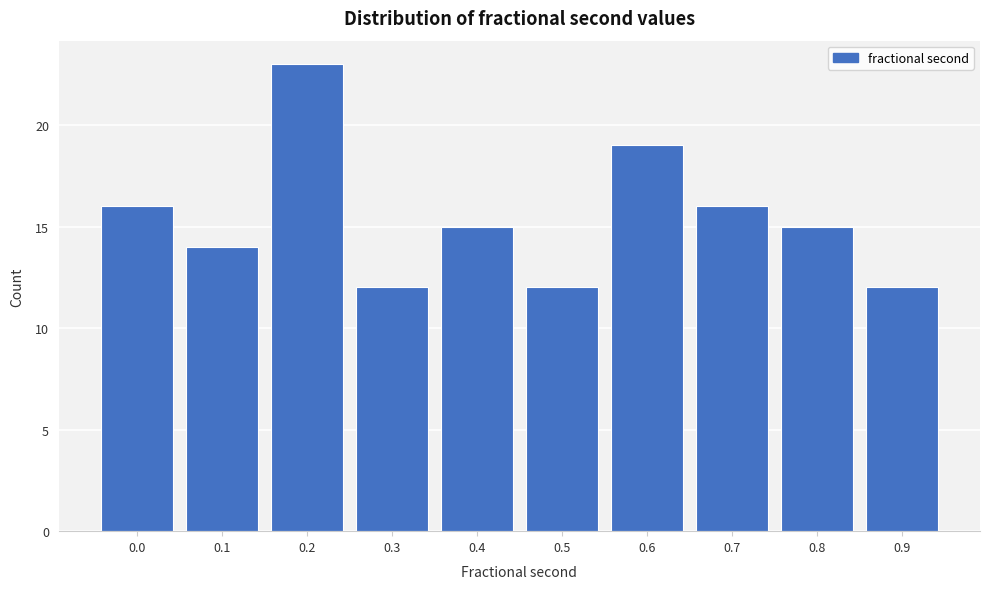

Reading left to right, extract all data points from this chart.

0.0=16	0.1=14	0.2=23	0.3=12	0.4=15	0.5=12	0.6=19	0.7=16	0.8=15	0.9=12